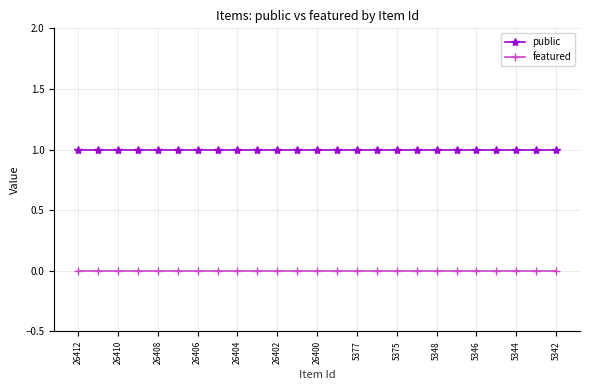

Which series has the largest total across all categories?

public